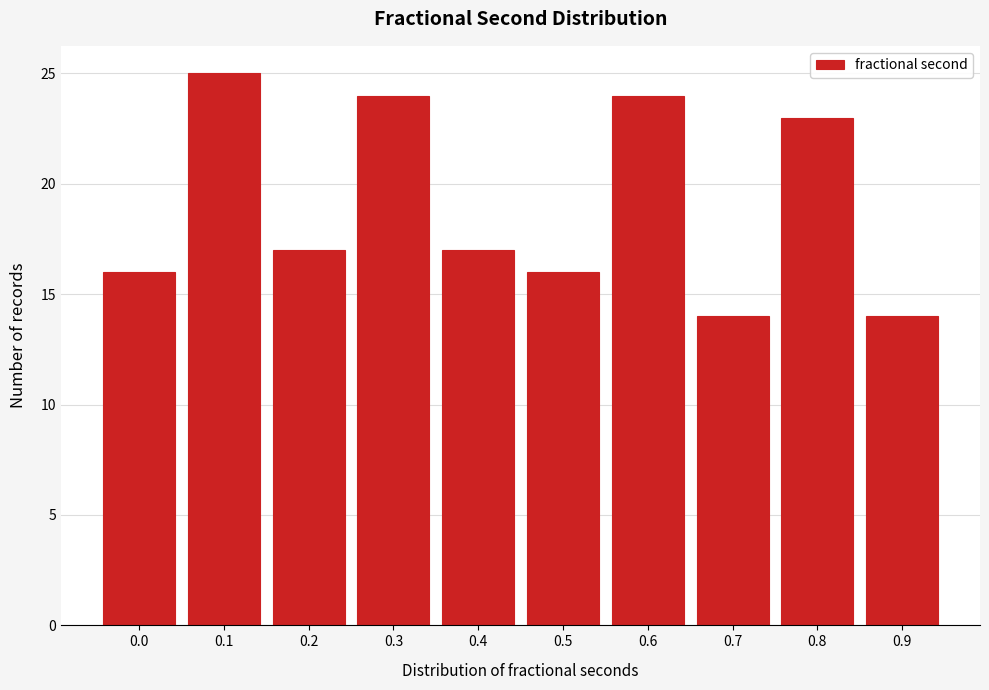

Reading right to left, transcribe all the data shown in this chart.

0.9=14	0.8=23	0.7=14	0.6=24	0.5=16	0.4=17	0.3=24	0.2=17	0.1=25	0.0=16